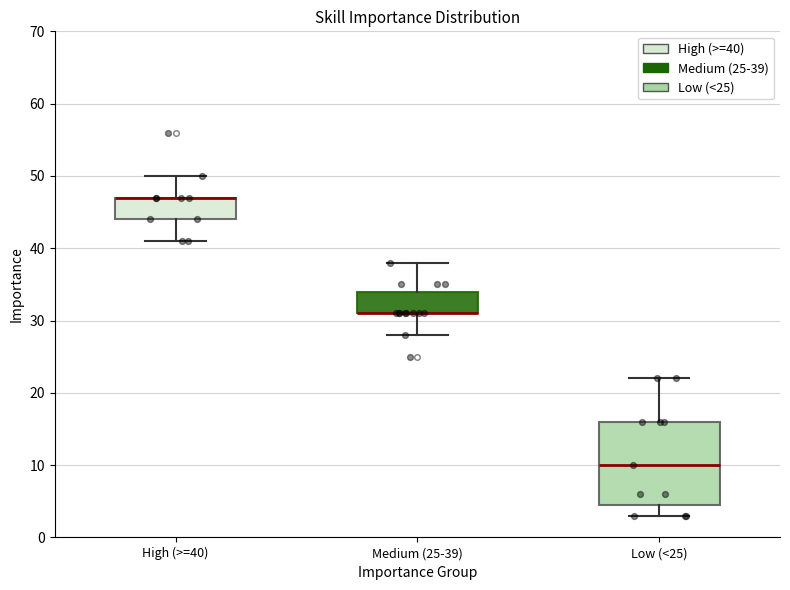

Comparing the boxes themselves (not the whiskers), which one is the tallest?

Low (<25)